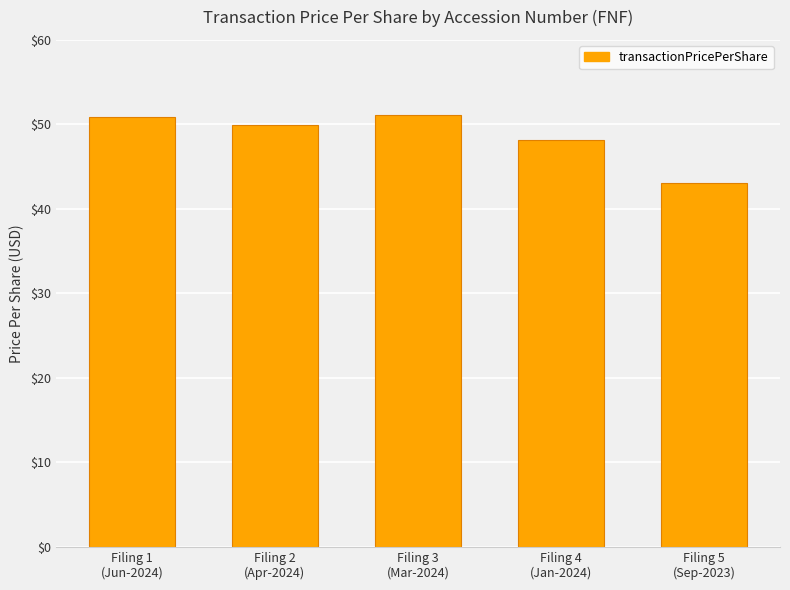

What is the label of the 1st bar from the right?

Filing 5
(Sep-2023)